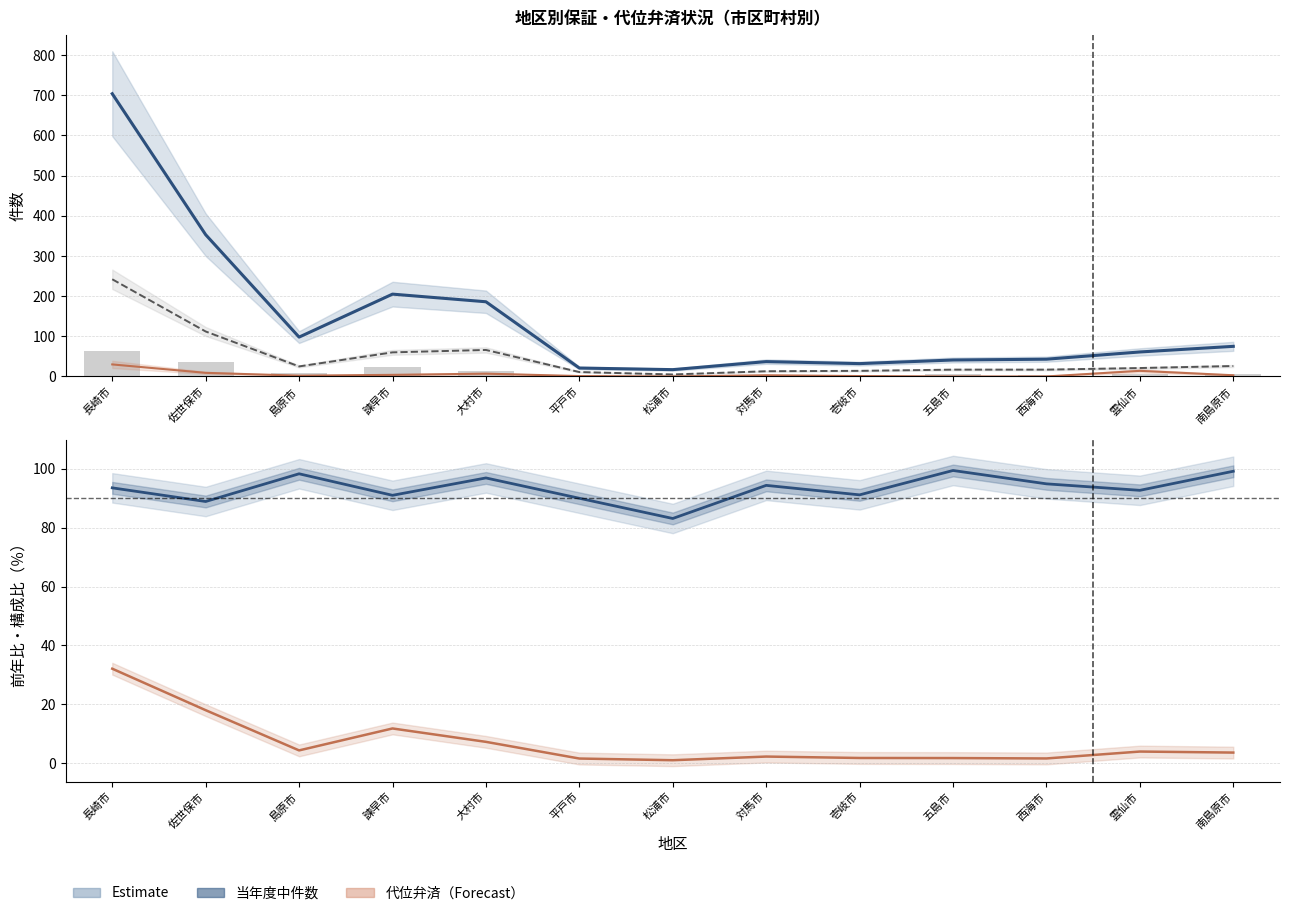

Reading left to right, list all the values displayed in this chart.

当年度中件数: 704.0	353.0	98.0	205.0	186.0	21.0	17.0	37.0	32.0	41.0	43.0	61.0	75.0
当月中件数: 242.0	112.0	25.0	60.0	66.0	11.0	5.0	13.0	14.0	17.0	17.0	21.0	26.0
代位弁済件数: 30.0	9.0	2.0	4.0	7.0	1.0	0.0	3.0	1.0	0.0	0.0	14.0	3.0
保証債務残高（÷100件）: 62.2	37.0	7.8	23.5	14.6	4.2	2.5	4.0	3.1	5.1	3.6	6.8	7.3
前年比（％）: 93.5	88.8	98.2	90.9	96.8	89.9	83.1	94.3	91.1	99.4	94.8	92.6	99.1
構成比（％）: 32.1	18.1	4.4	11.9	7.3	1.7	1.1	2.3	1.9	1.8	1.7	4.0	3.7